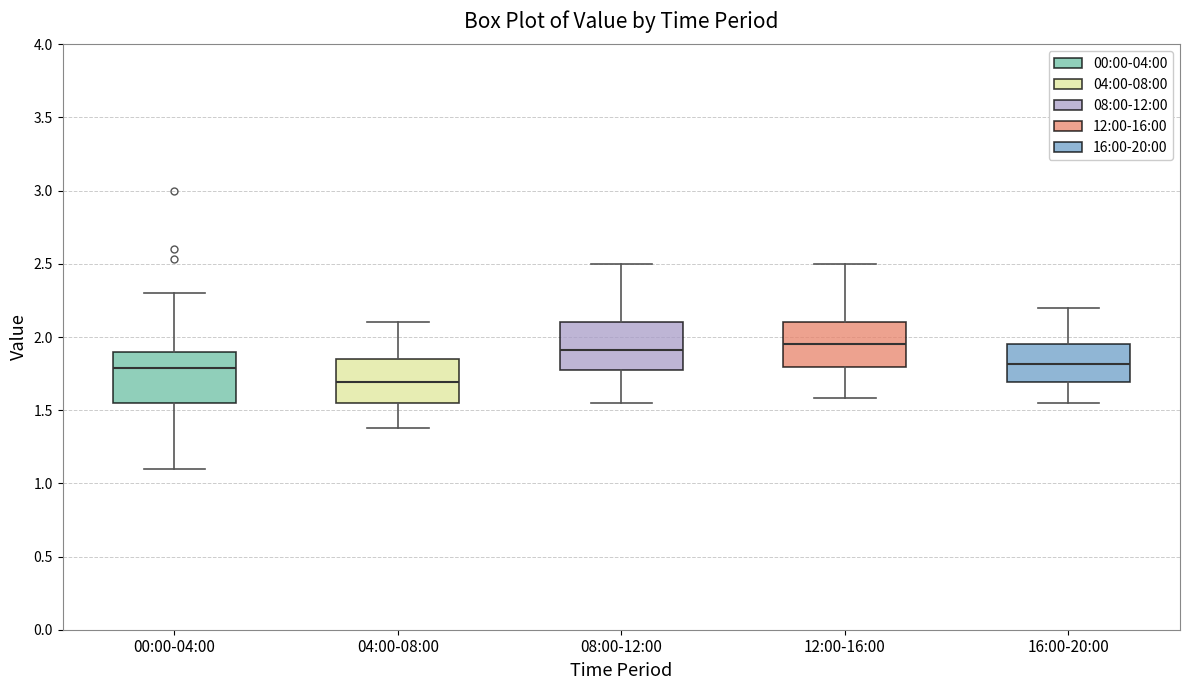

Reading left to right, transcribe this box plot: for each box, give where its median line is, the range the box spans, and where its two whiskers end, as read against the y-axis. The values are not printed on the chart, so give them approximately, as read against the axis.

00:00-04:00: median 1.80, box 1.55 to 1.90, whiskers 1.10 to 2.30
04:00-08:00: median 1.70, box 1.55 to 1.85, whiskers 1.40 to 2.10
08:00-12:00: median 1.90, box 1.75 to 2.10, whiskers 1.55 to 2.50
12:00-16:00: median 1.95, box 1.80 to 2.10, whiskers 1.60 to 2.50
16:00-20:00: median 1.80, box 1.70 to 1.95, whiskers 1.55 to 2.20